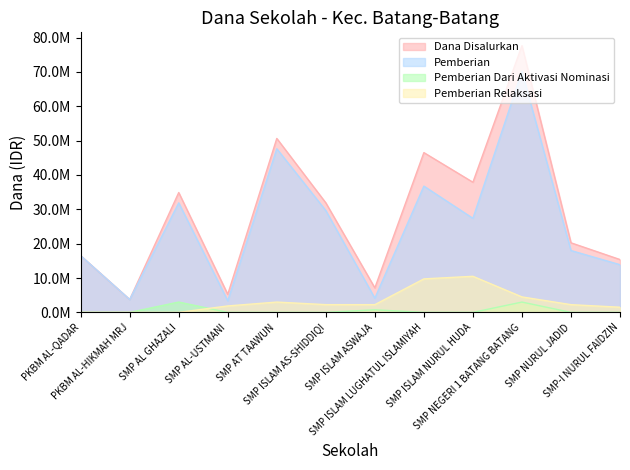

Which category has the highest value in the Pemberian Relaksasi series?

SMP ISLAM NURUL HUDA